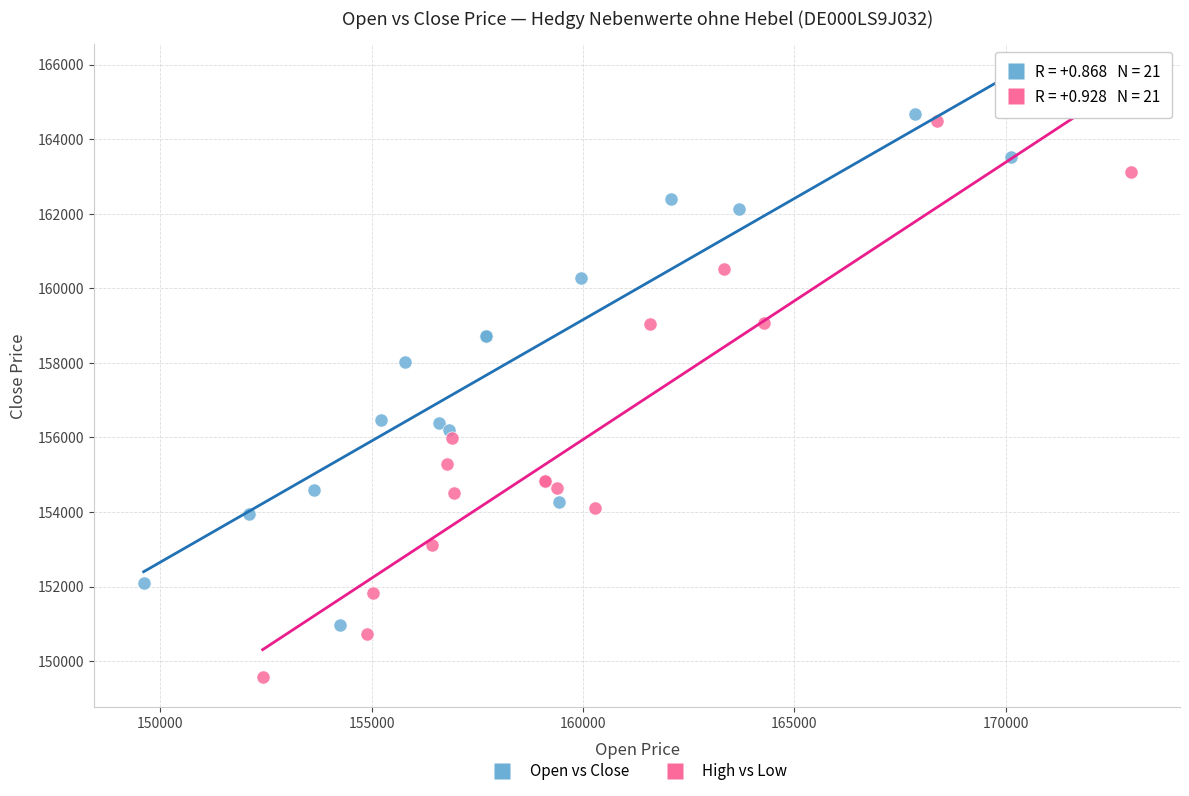

Which series contains the lowest Y value?

High vs Low